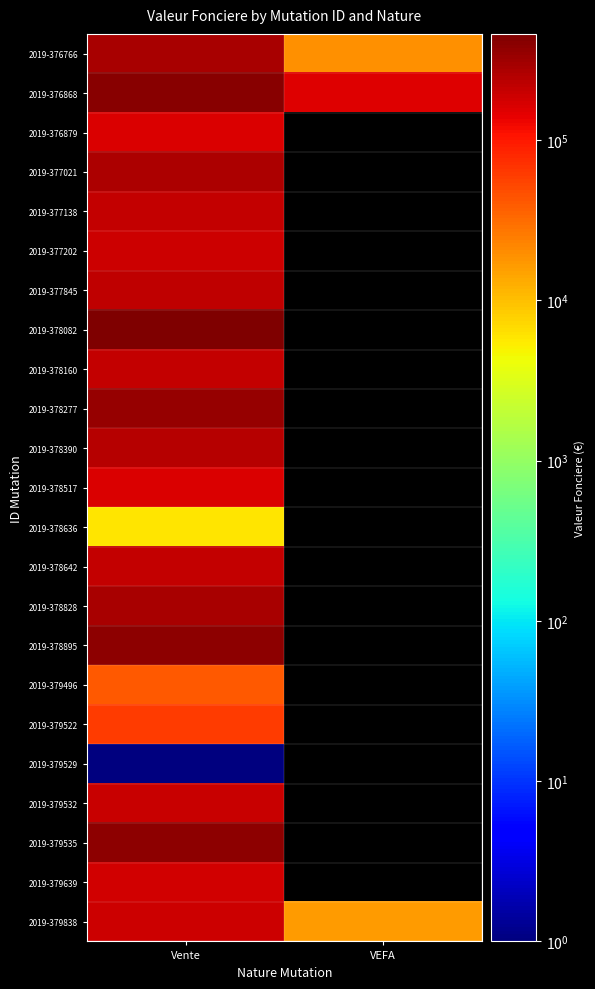

What is the total value across all series at VEFA?

189000